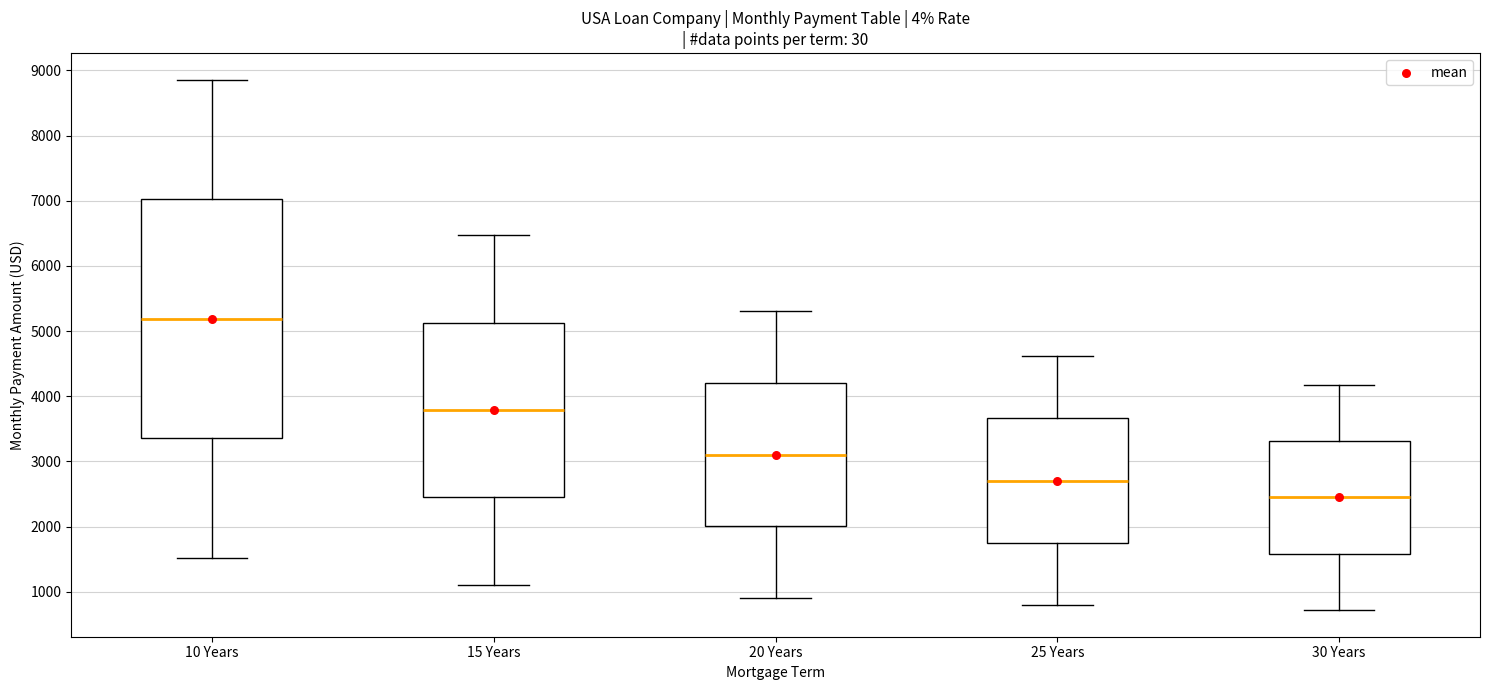

Reading left to right, transcribe this box plot: for each box, give where its median line is, the range the box spans, and where its two whiskers end, as read against the y-axis. The values are not printed on the chart, so give them approximately, as read against the axis.

10 Years: median 5200, box 3400 to 7000, whiskers 1500 to 8900
15 Years: median 3800, box 2500 to 5100, whiskers 1100 to 6500
20 Years: median 3100, box 2000 to 4200, whiskers 900 to 5300
25 Years: median 2700, box 1700 to 3700, whiskers 800 to 4600
30 Years: median 2400, box 1600 to 3300, whiskers 700 to 4200